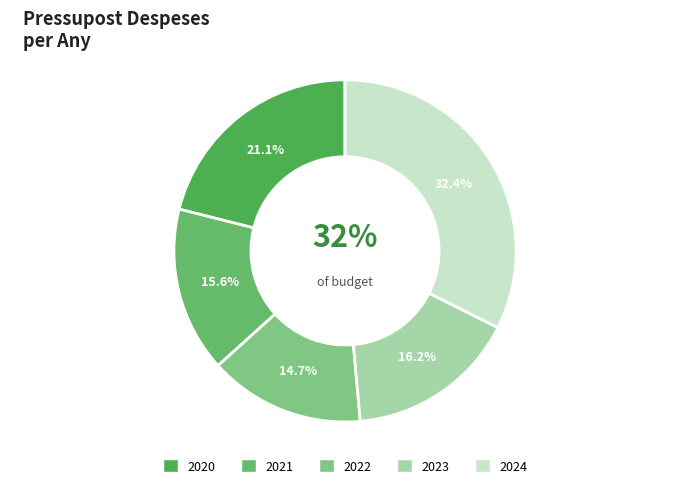

Is 2024 the majority of the pie?

No